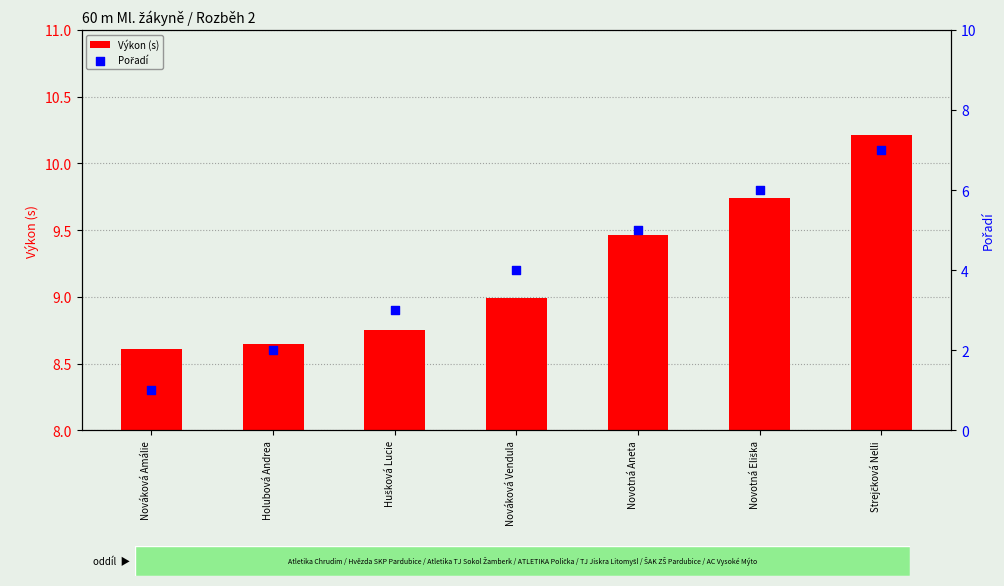

At which category is the sum across all series the highest?

Strejčková Nelli